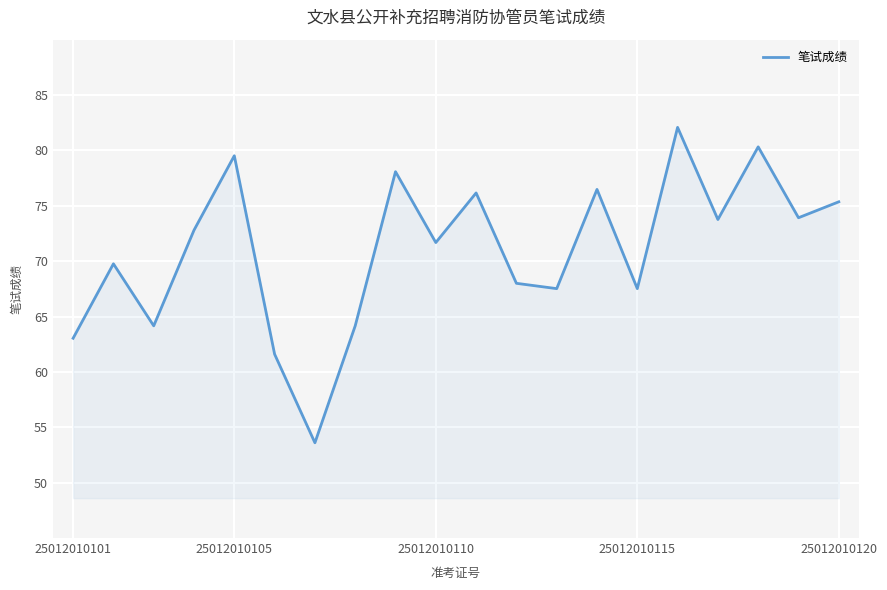

How many series are shown in this chart?

1